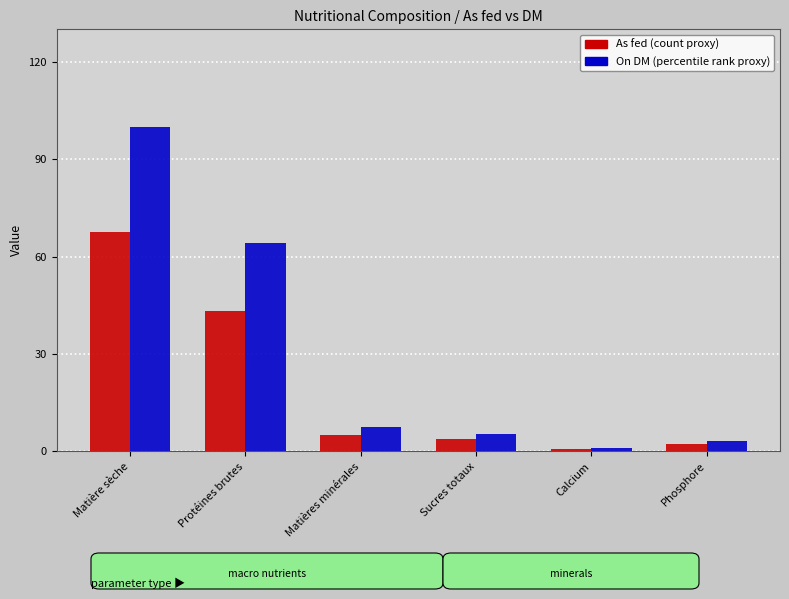

Reading right to left, transcribe all the data shown in this chart.

As fed: 2.2	0.8	3.7	5.0	43.4	67.6
On DM: 3.3	1.2	5.5	7.4	64.2	100.0